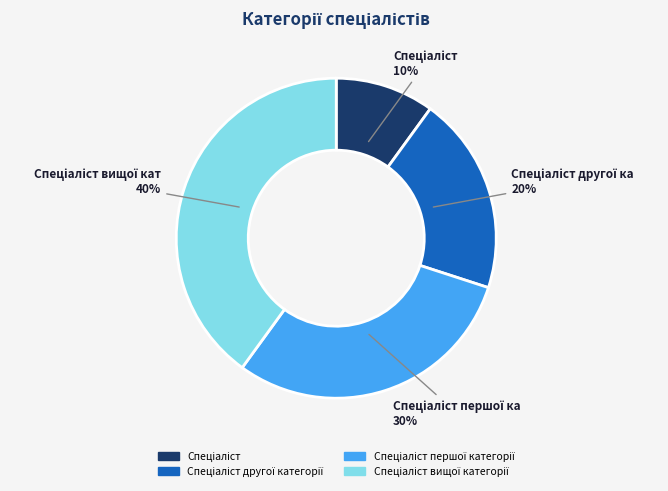

To the nearest percent, what is the difference between the largest and smallest slice percentages?

30%